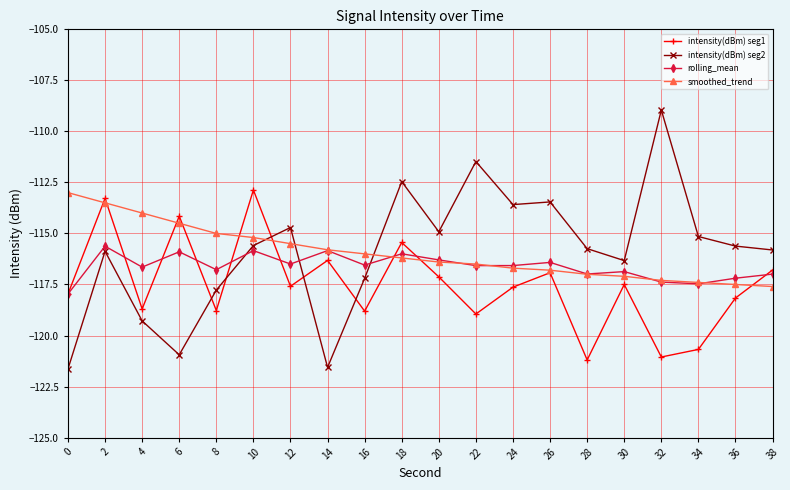

What is the value of the rolling_mean point at the 10th from the left?

-116.0